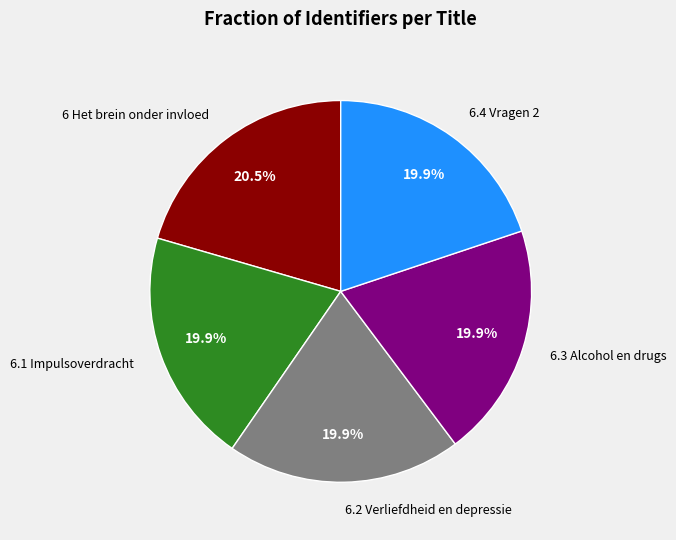

Count the number of slices in the pie.

5